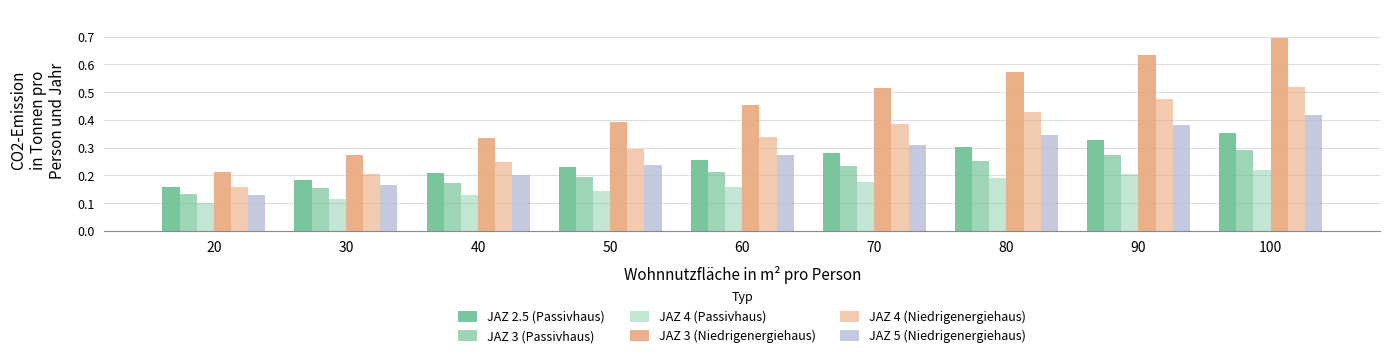

Are the bars horizontal?

No